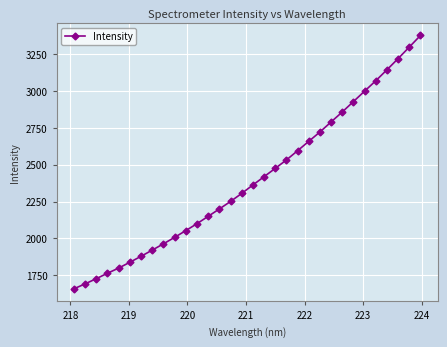

How many data points does each series have?

32